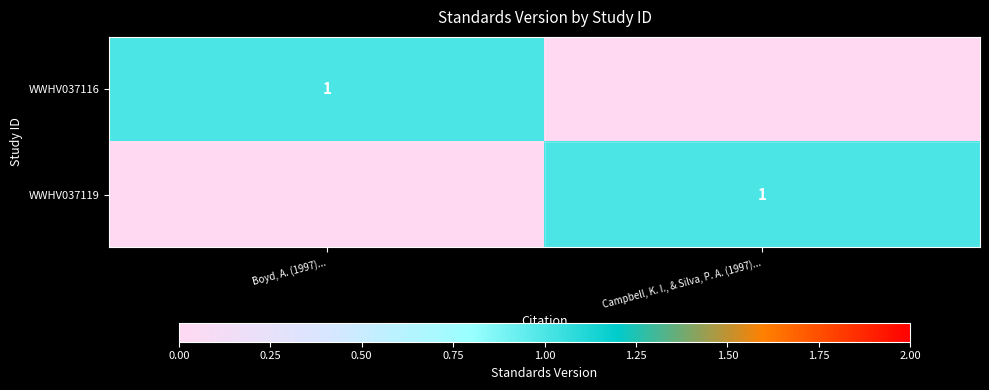

How many series are shown in this chart?

2